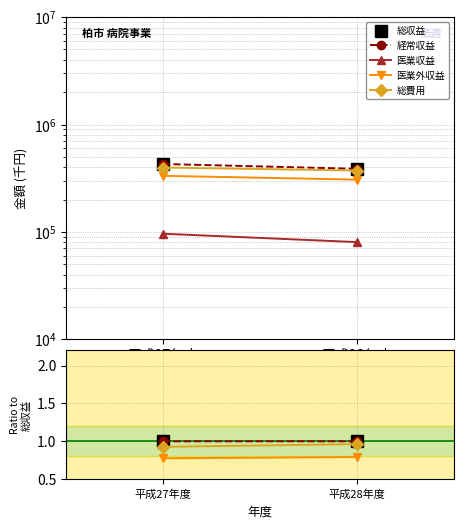

At how many categories does at least one series exceed 0?

2